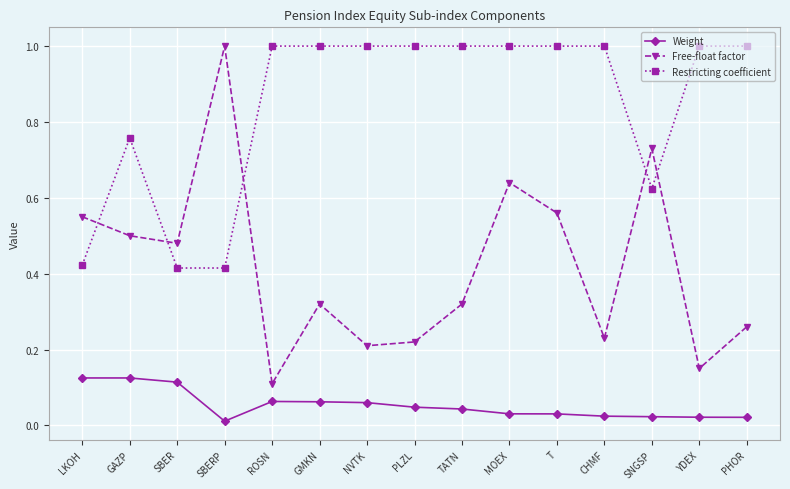

List the series in order of their overall mean, highest first.

Restricting coefficient, Free-float factor, Weight